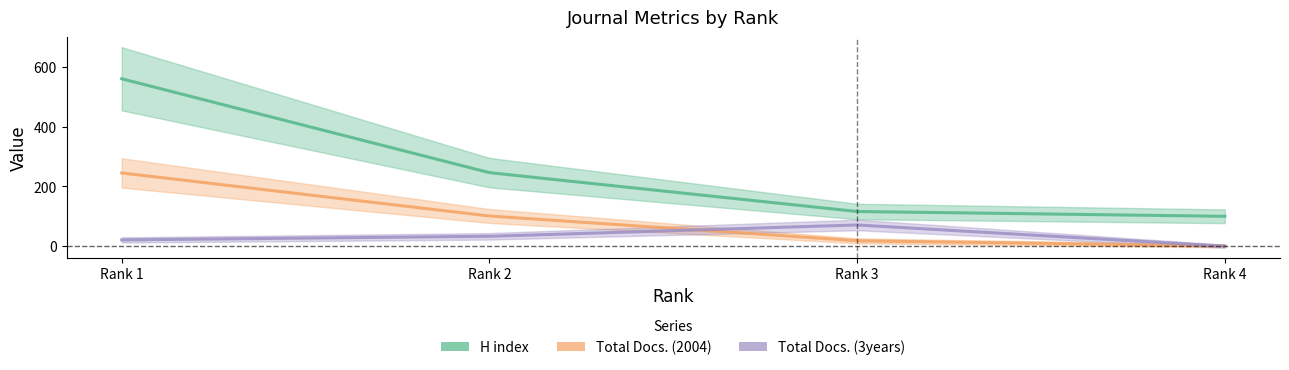

At 2, list the series in order from largest to smallest.

H index, Total Docs. (2004), Total Docs. (3years)